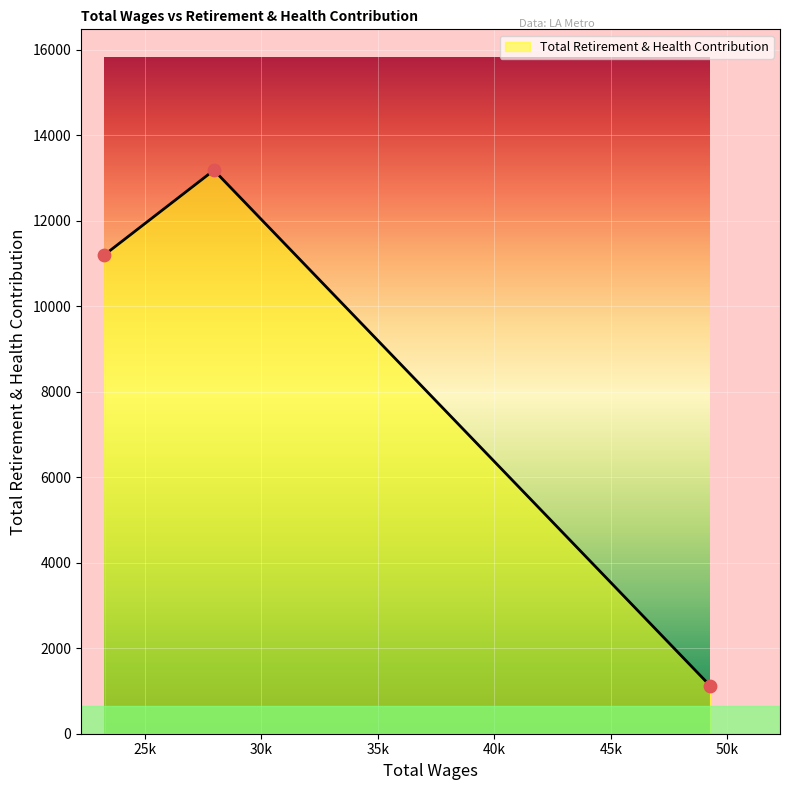

What is the change in value from 49253.0 to 23266.0?

+10075